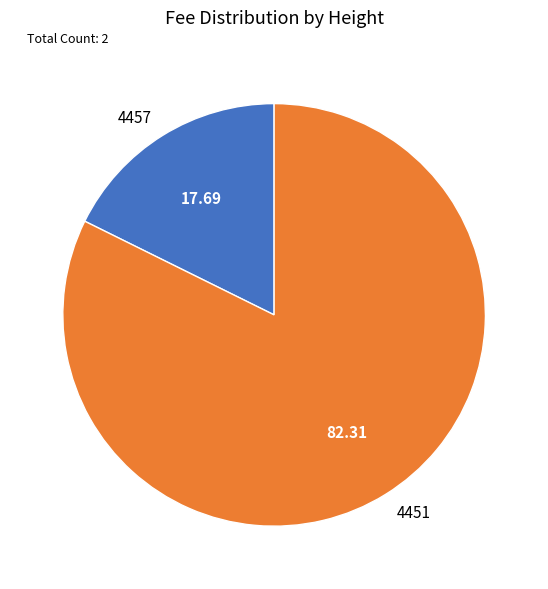

Rank the categories by value from lowest to highest.

4457, 4451